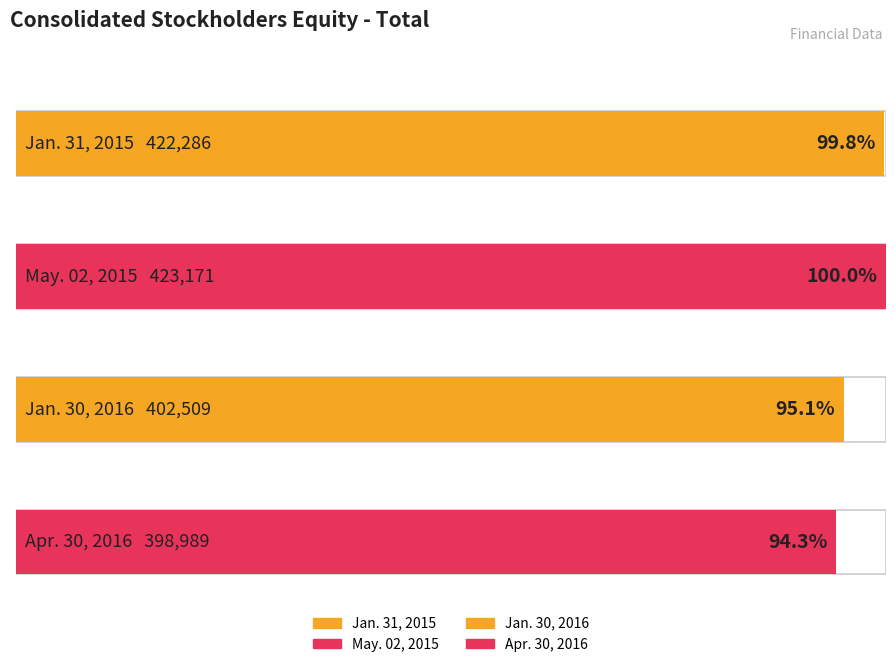

Rank the categories by value from highest to lowest.

May. 02, 2015, Jan. 31, 2015, Jan. 30, 2016, Apr. 30, 2016